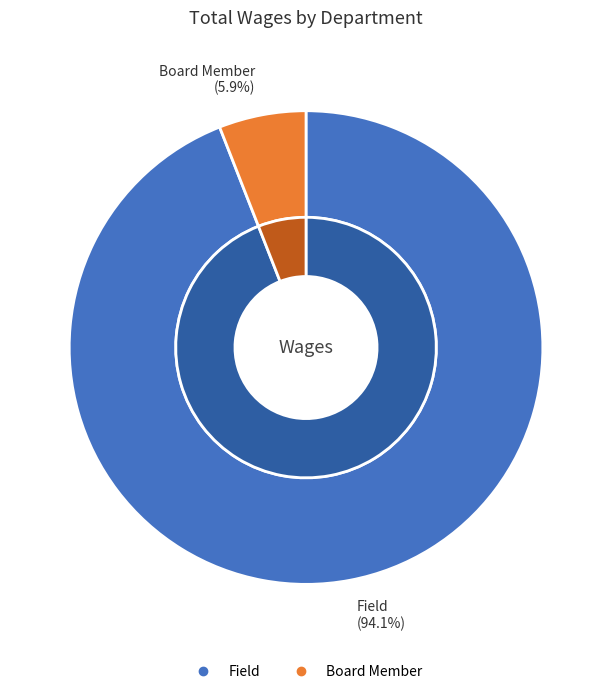

To the nearest percent, what percentage of the pie is Board Member?

6%